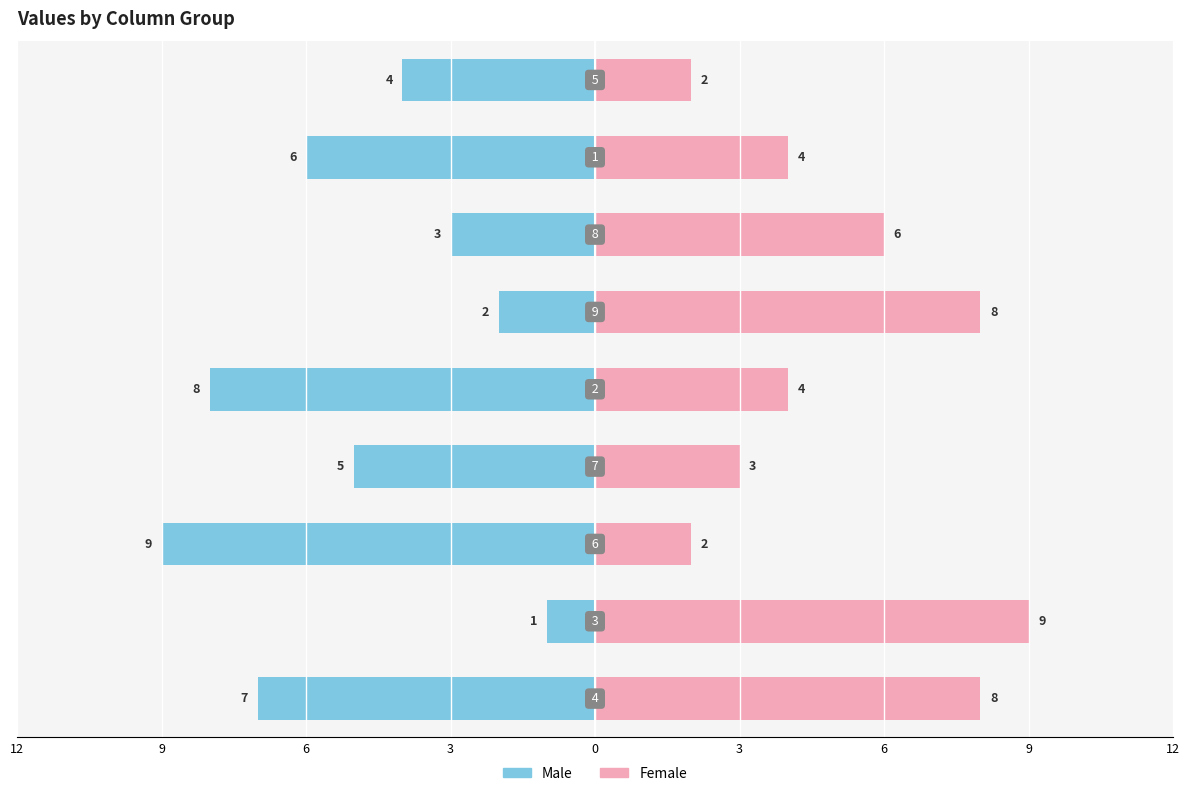

What are all the series names shown in the legend?

Male, Female